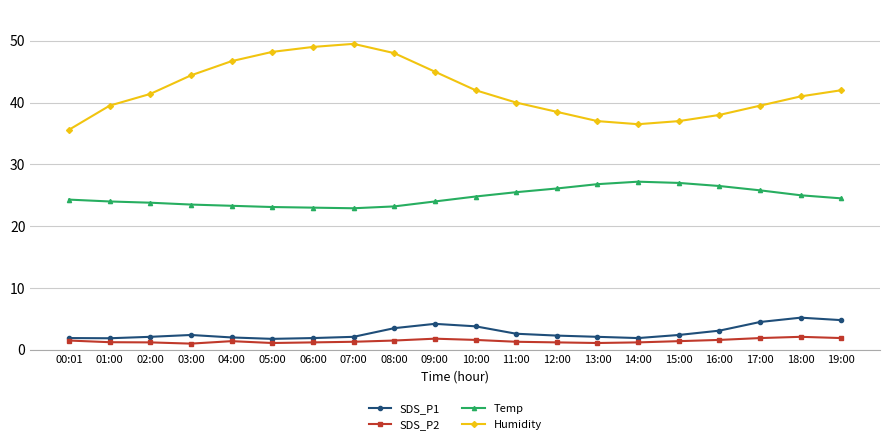

What is the maximum value for Temp?

27.2